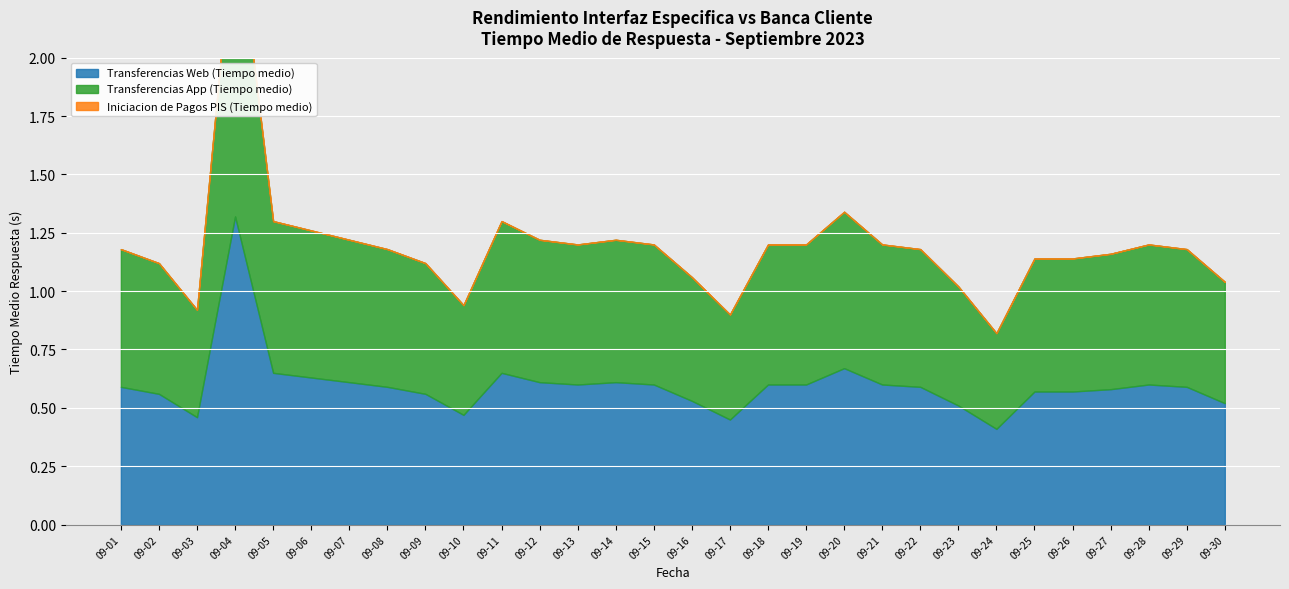

How many interior local valleys does the Transferencias App (Tiempo medio) series have?

5